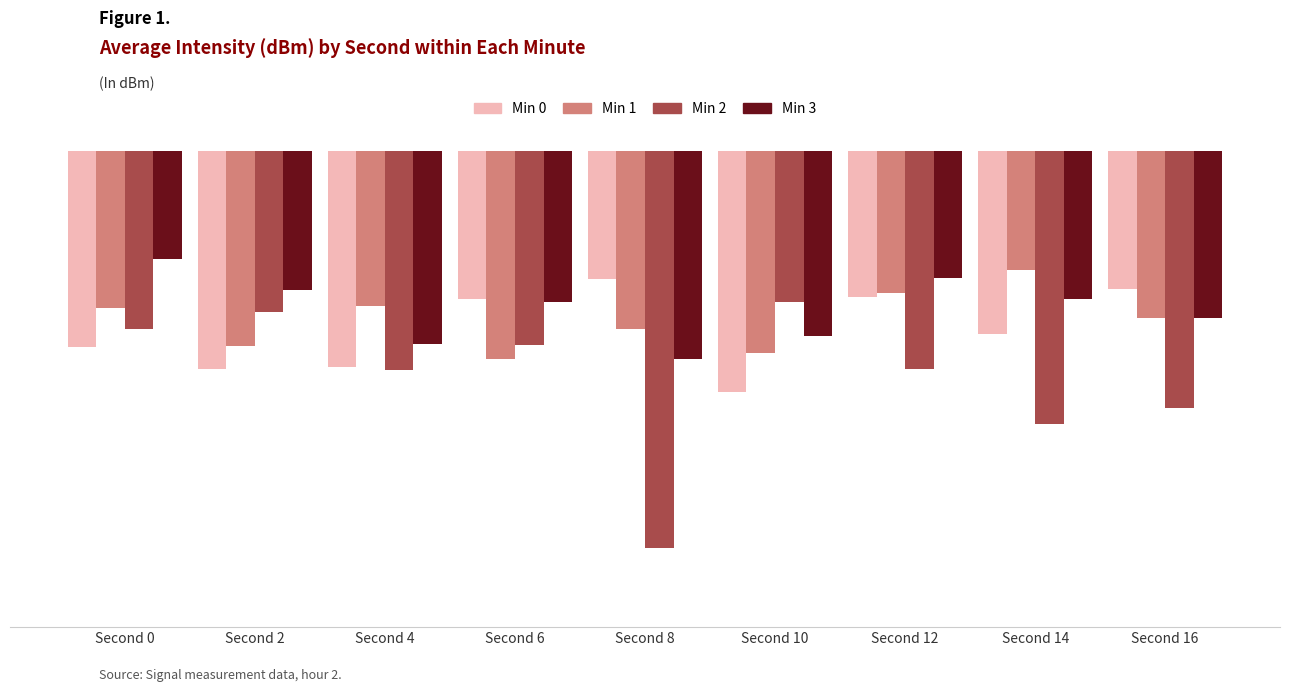

Where is Min 0 nearest to the value -127?

Second 14